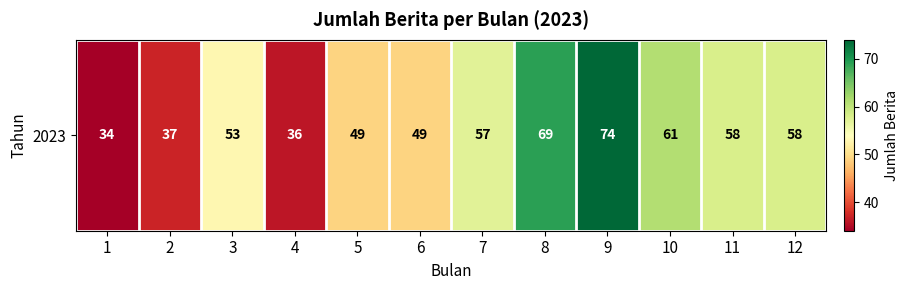

Reading left to right, what are all the values shown in this chart?

34	37	53	36	49	49	57	69	74	61	58	58